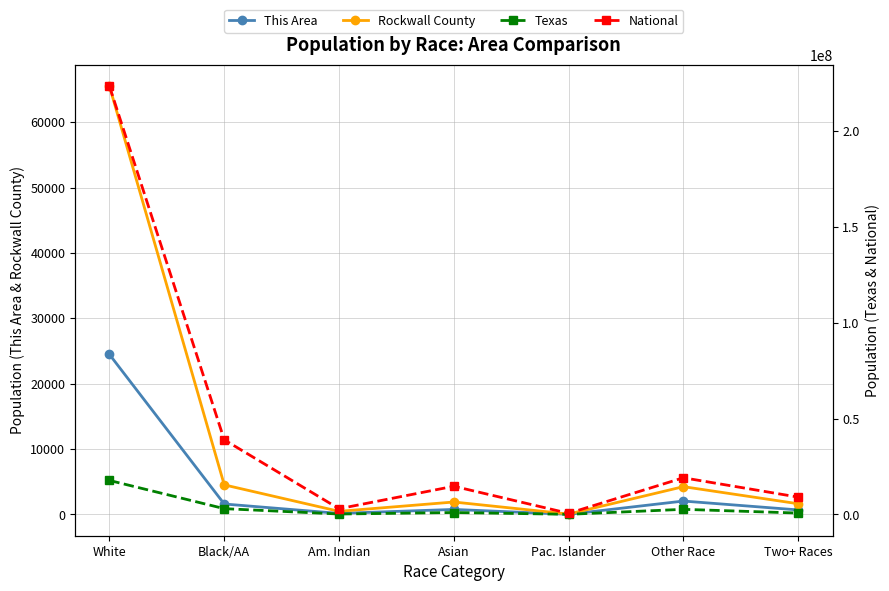

How many categories are shown in the chart?

7